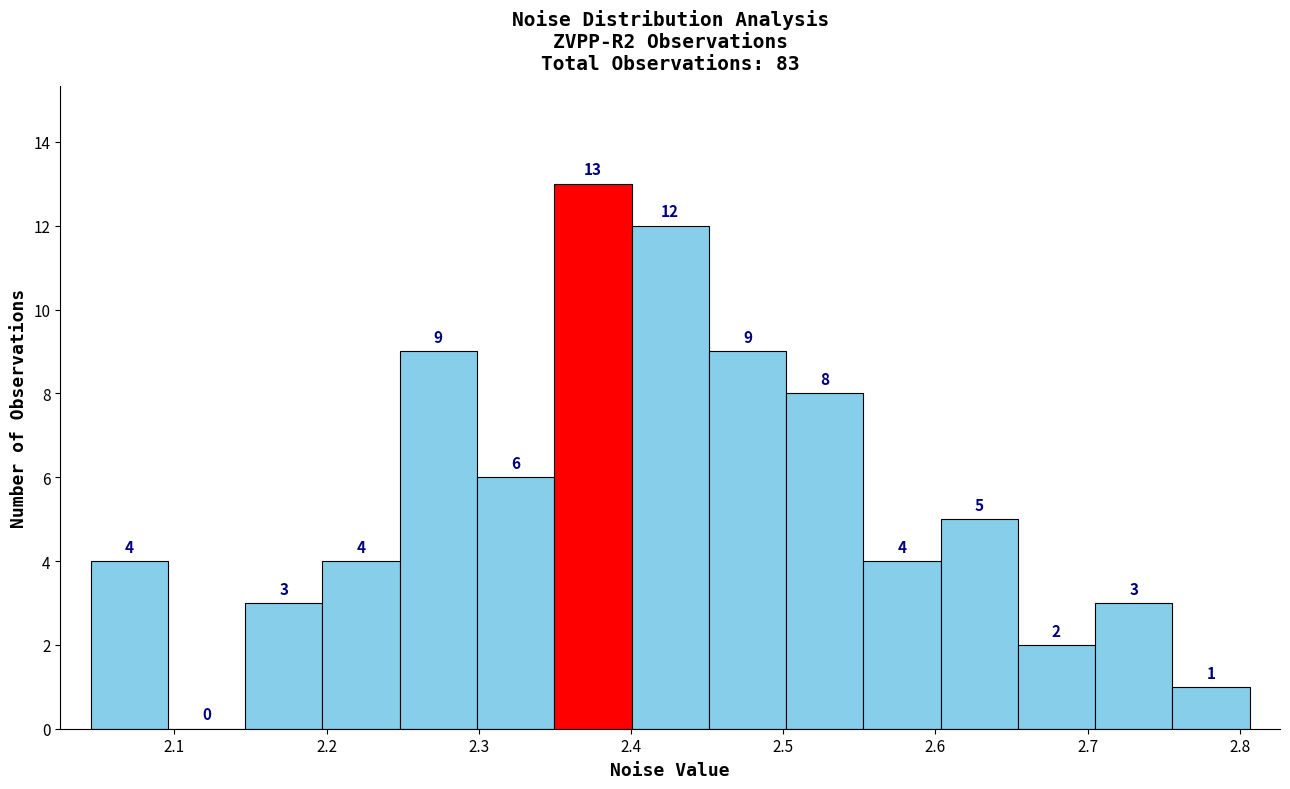

Reading left to right, list every bar in this chart as the range it spans on the x-axis followed by its height. The bar edges are not printed on the chart, so give them approximately, as read against the axis.

2.04 to 2.10: 4
2.10 to 2.15: 0
2.15 to 2.20: 3
2.20 to 2.25: 4
2.25 to 2.30: 9
2.30 to 2.35: 6
2.35 to 2.40: 13
2.40 to 2.45: 12
2.45 to 2.50: 9
2.50 to 2.55: 8
2.55 to 2.60: 4
2.60 to 2.65: 5
2.65 to 2.70: 2
2.70 to 2.76: 3
2.76 to 2.81: 1